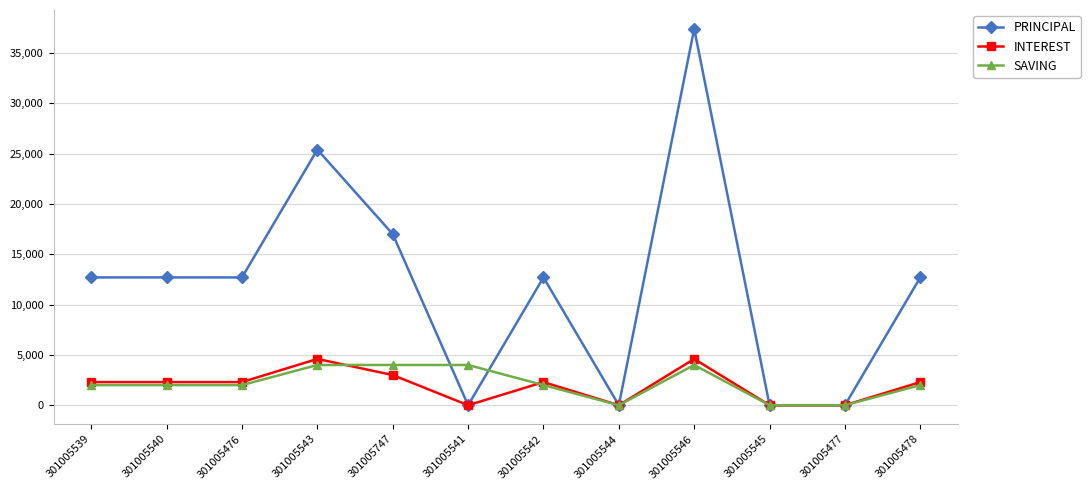

The value of PRINCIPAL at 301005541 is 0. True or false?

True